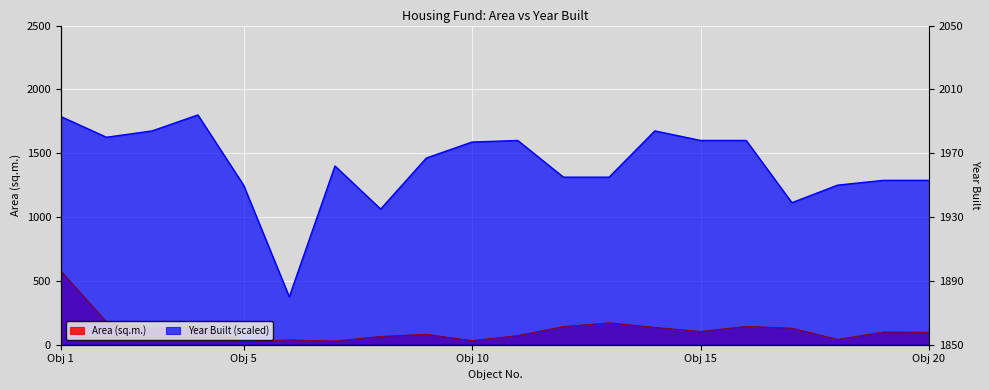

True or false: Area (sq.m.) and Year Built cross at least once.

False